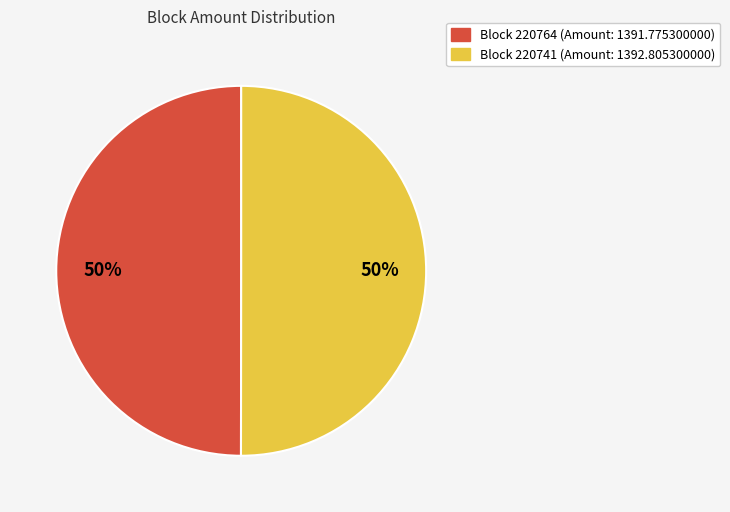

The Block 220741 (Amount: 1392.805300000) slice represents 50% of the pie. True or false?

True